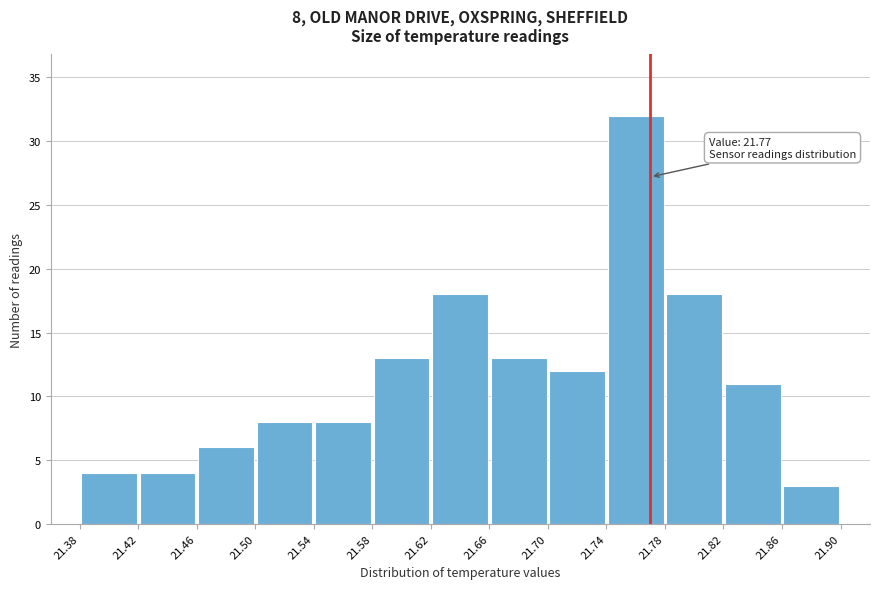

Over which range of the x-axis is the bar tallest?

21.74 to 21.78